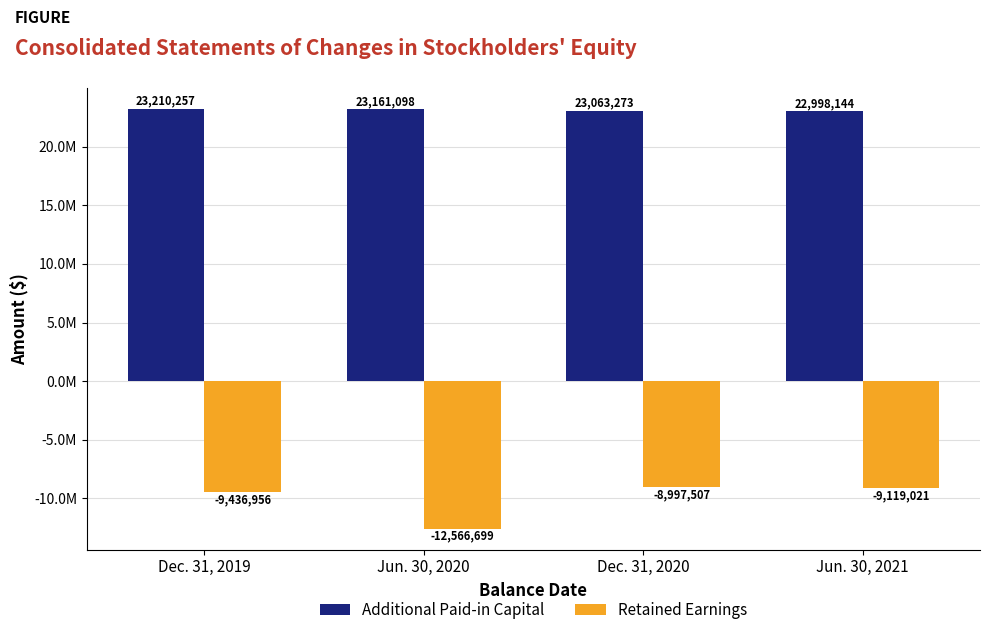

What is the average value of the Additional Paid-in Capital series?

23108193